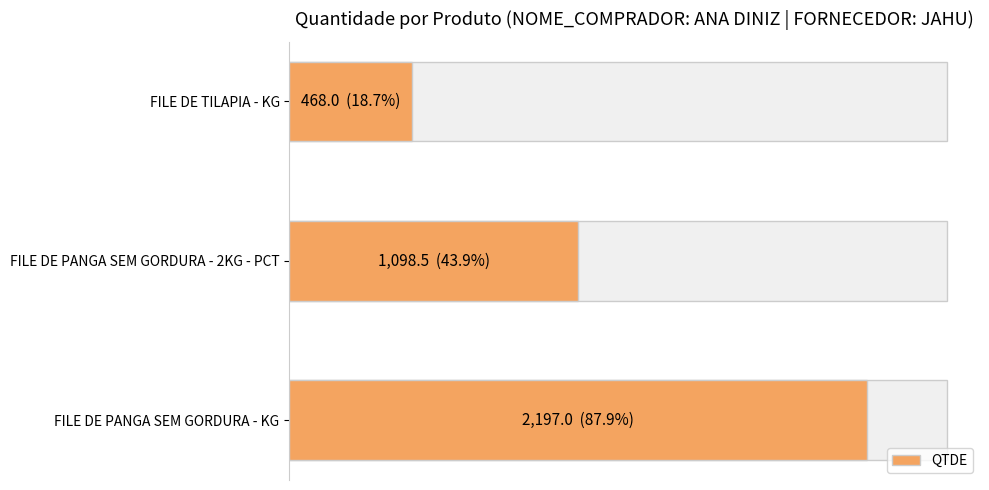

What is the difference between the maximum and minimum values?

1729.0